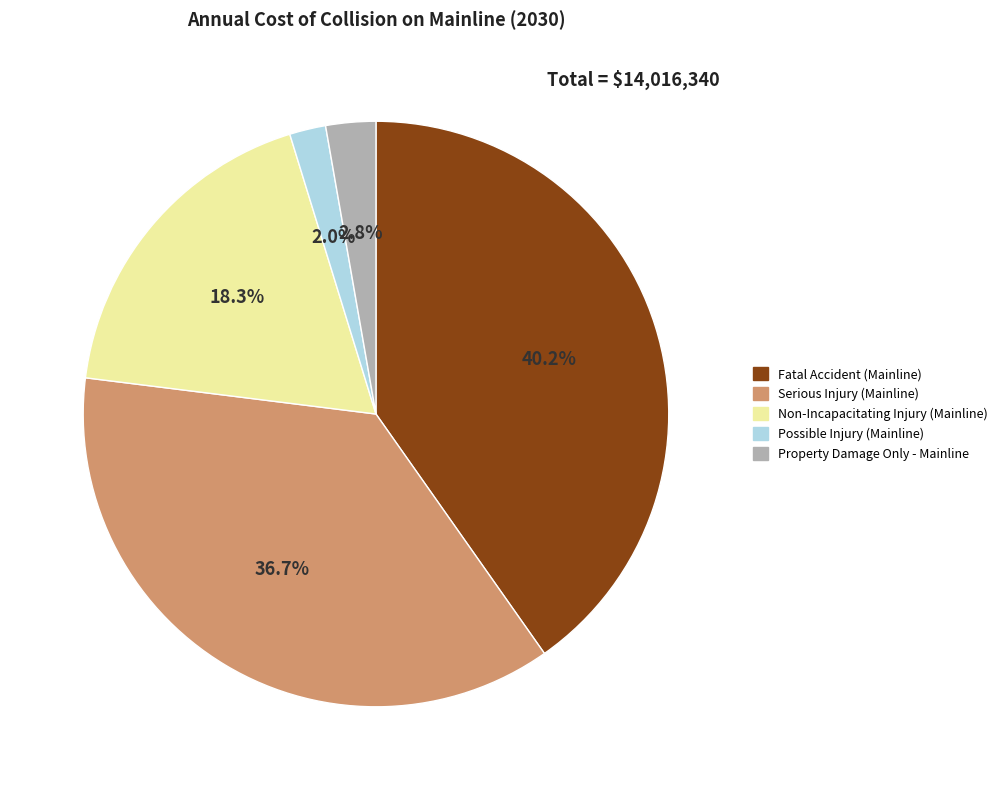

Rank the categories by value from highest to lowest.

Fatal Accident (Mainline), Serious Injury (Mainline), Non-Incapacitating Injury (Mainline), Property Damage Only - Mainline, Possible Injury (Mainline)